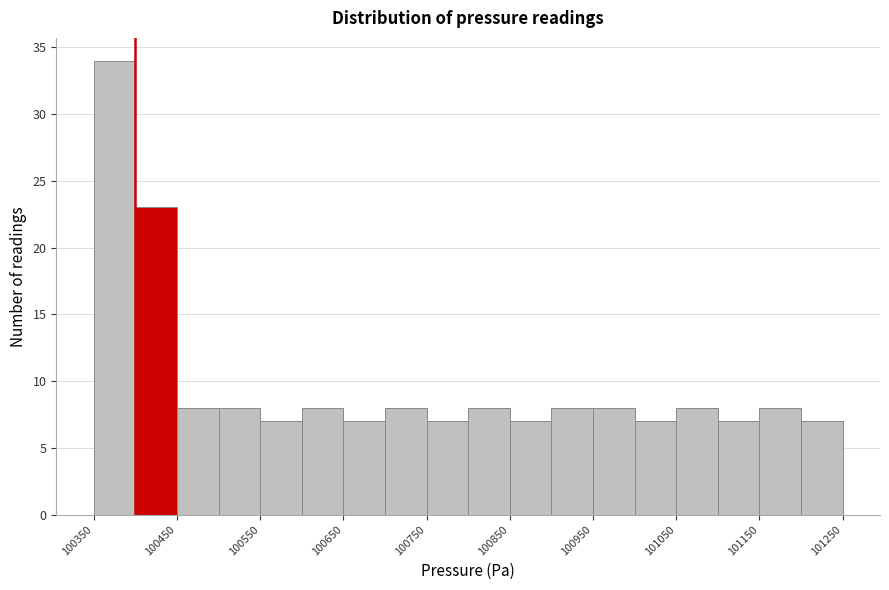

How tall is the bar that spans 101000 to 101050 on the x-axis? The values are not printed on the chart, so give them approximately, as read against the axis.

7